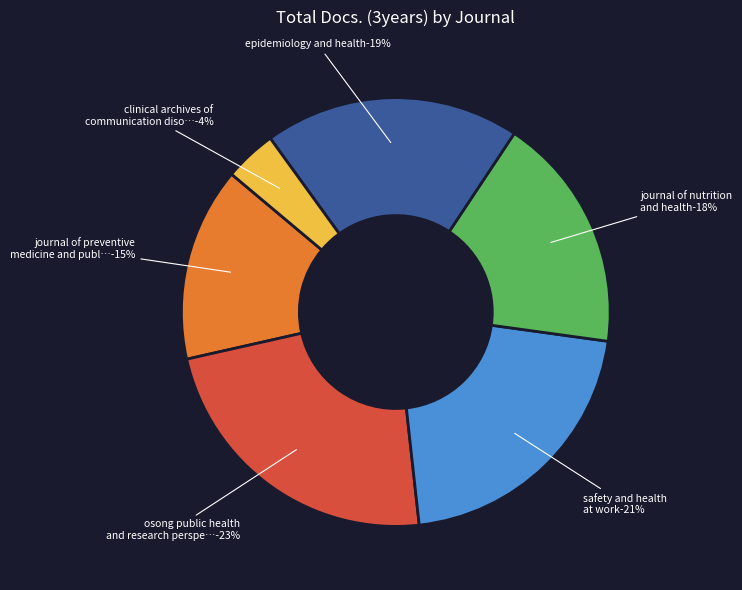

How much of the chart is everything except Safety and Health at Work?

78.9%